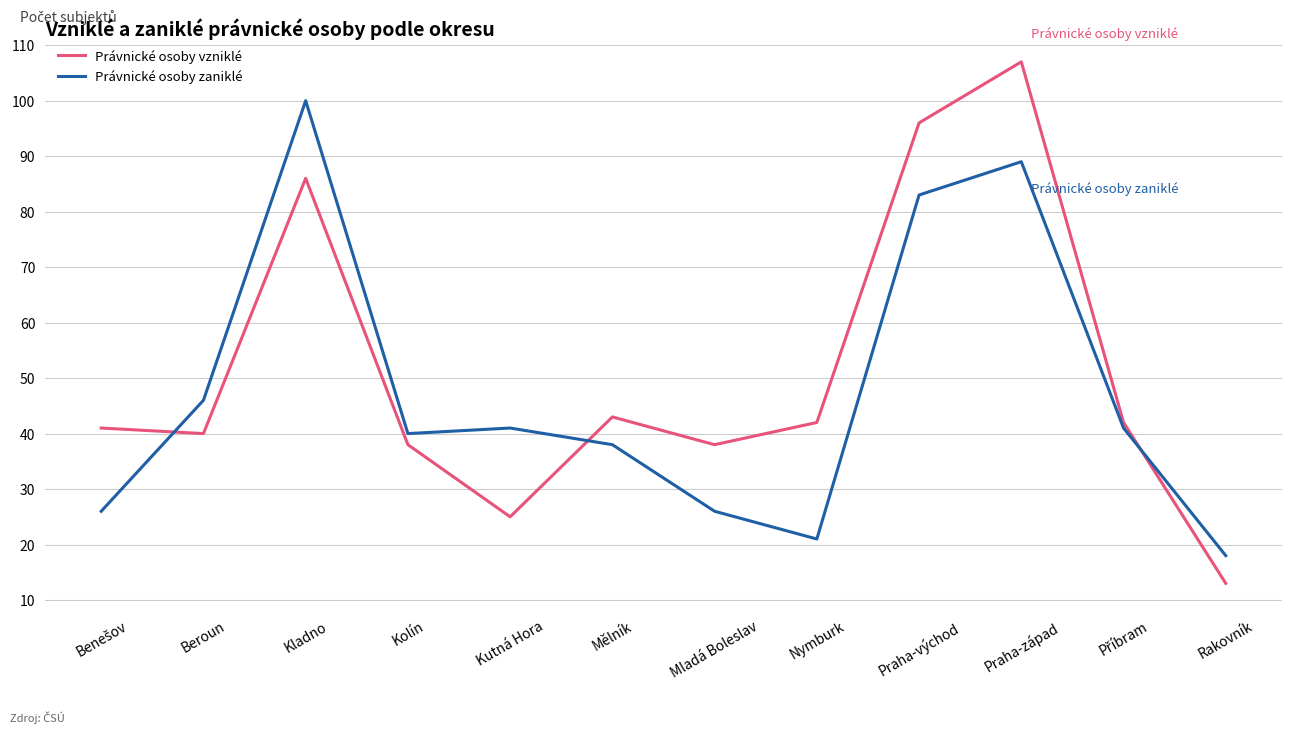

At which category is the sum across all series the highest?

Praha-západ